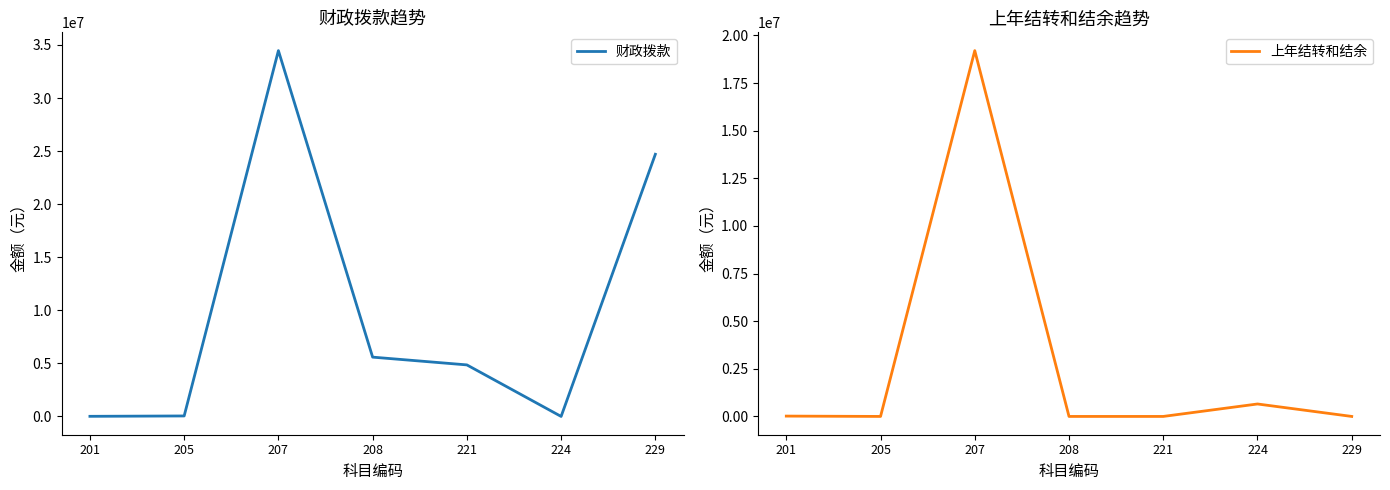

Reading left to right, list all the values displayed in this chart.

财政拨款: 10800.0	45000.0	34465324.0	5586688.0	4855191.0	0.0	24700000.0
上年结转和结余: 17700.0	0.0	19205400.0	0.0	0.0	653606.4	0.0